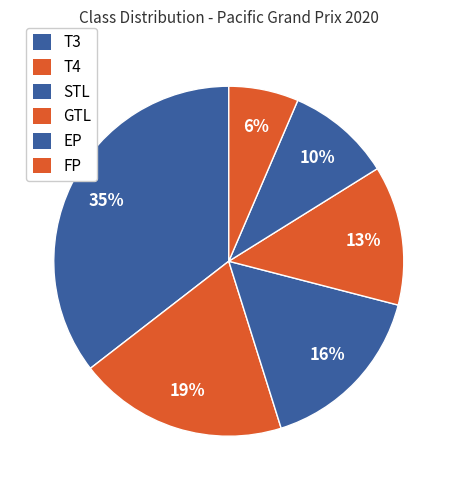

How many slices are in this pie chart?

6